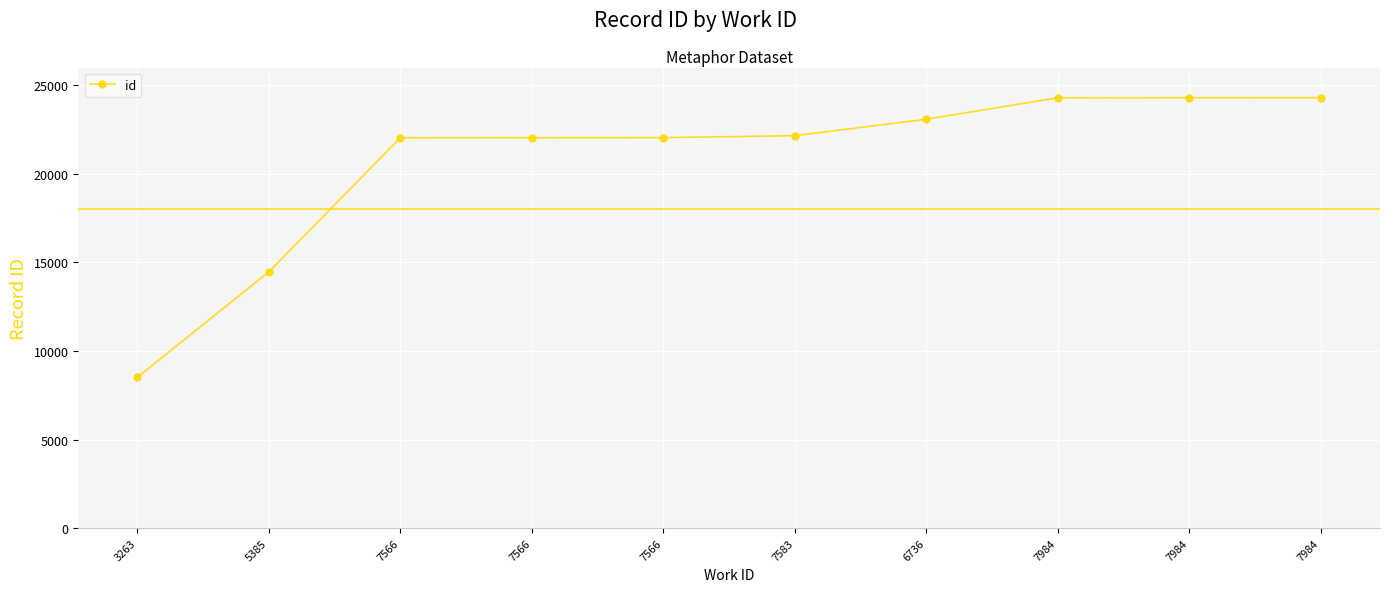

At which label is the value closest to 16410?

5385